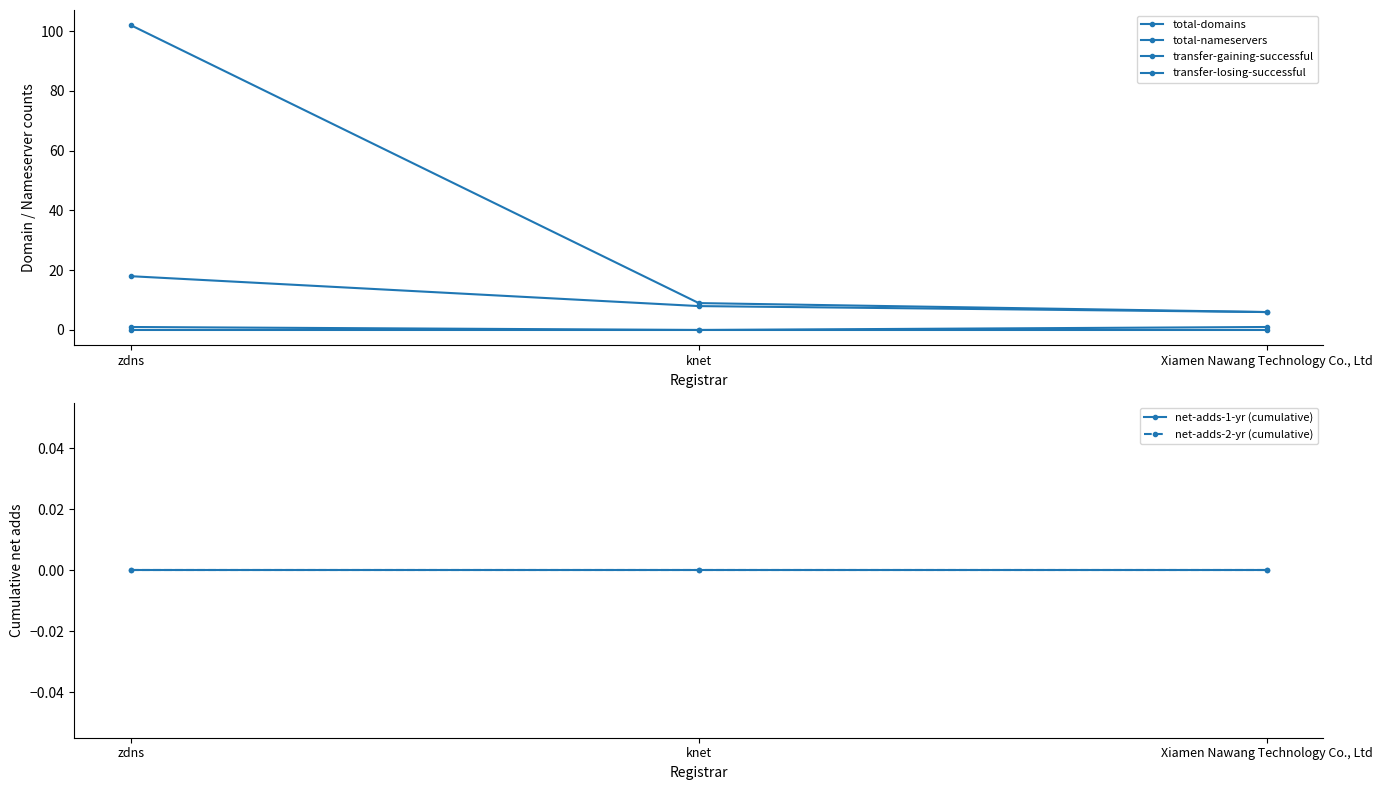

At which label does total-nameservers reach its peak?

zdns